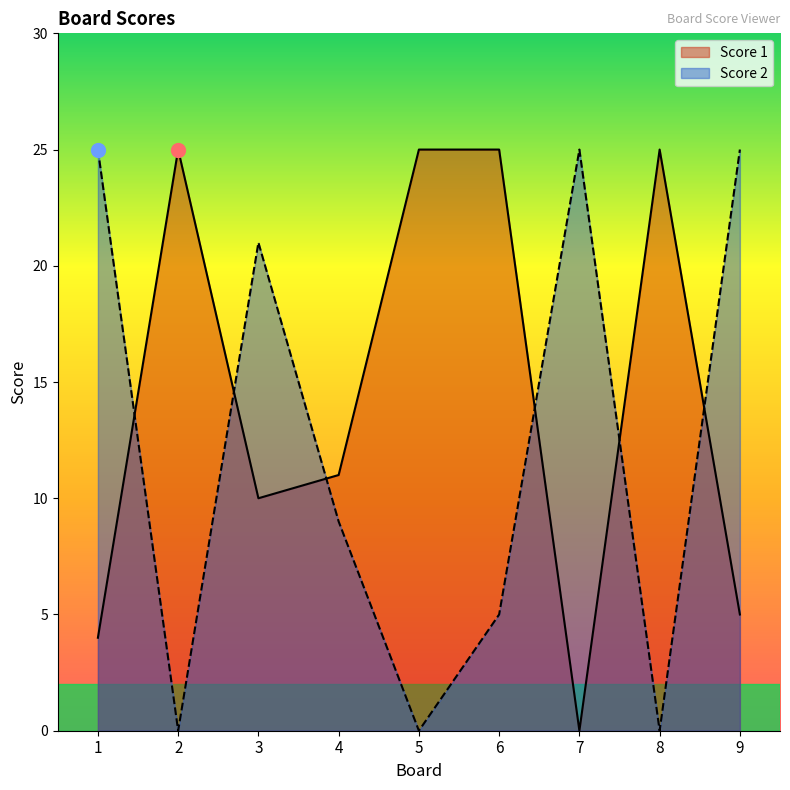

What is the difference between the highest and lowest values at 9?

20